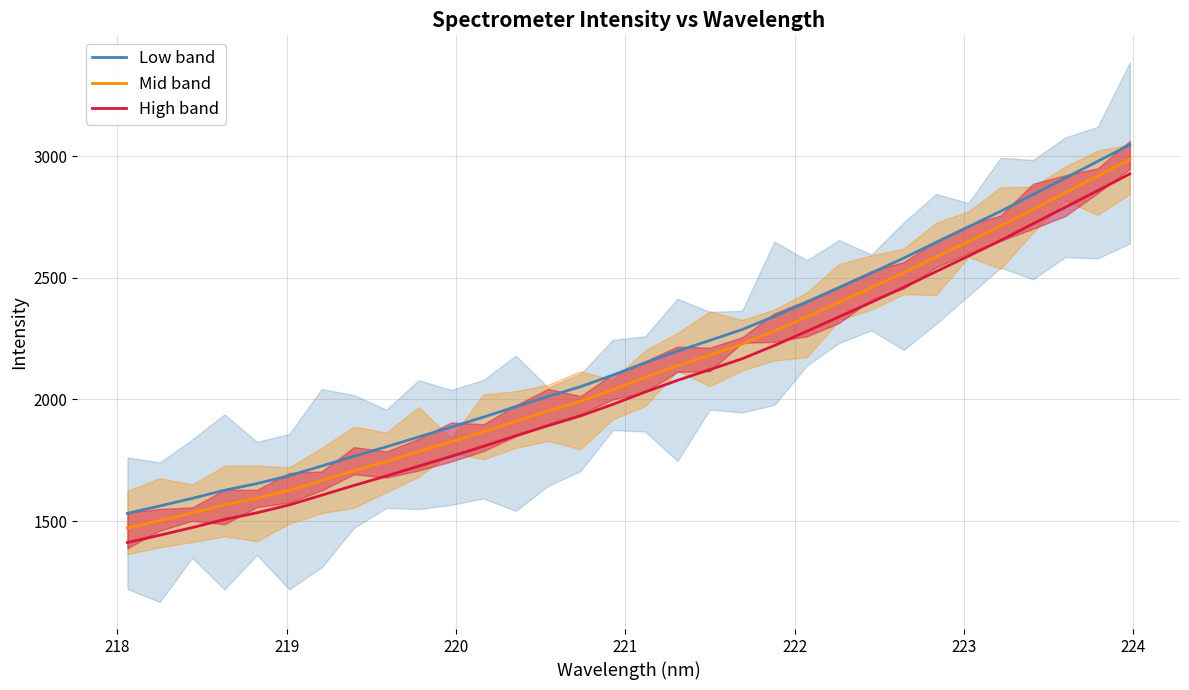

True or false: Mid band and Low band cross at least once.

False